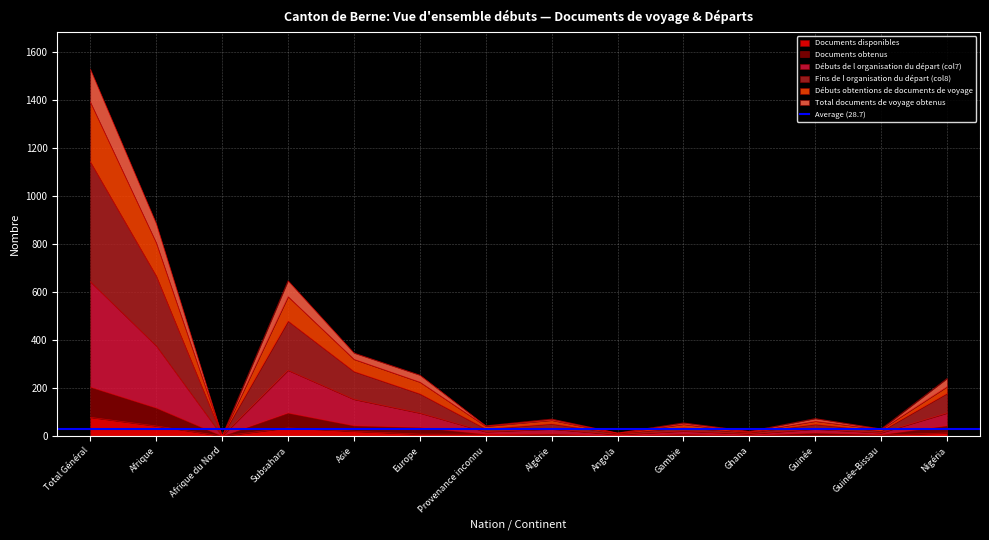

At how many categories does at least one series exceed 30?

10